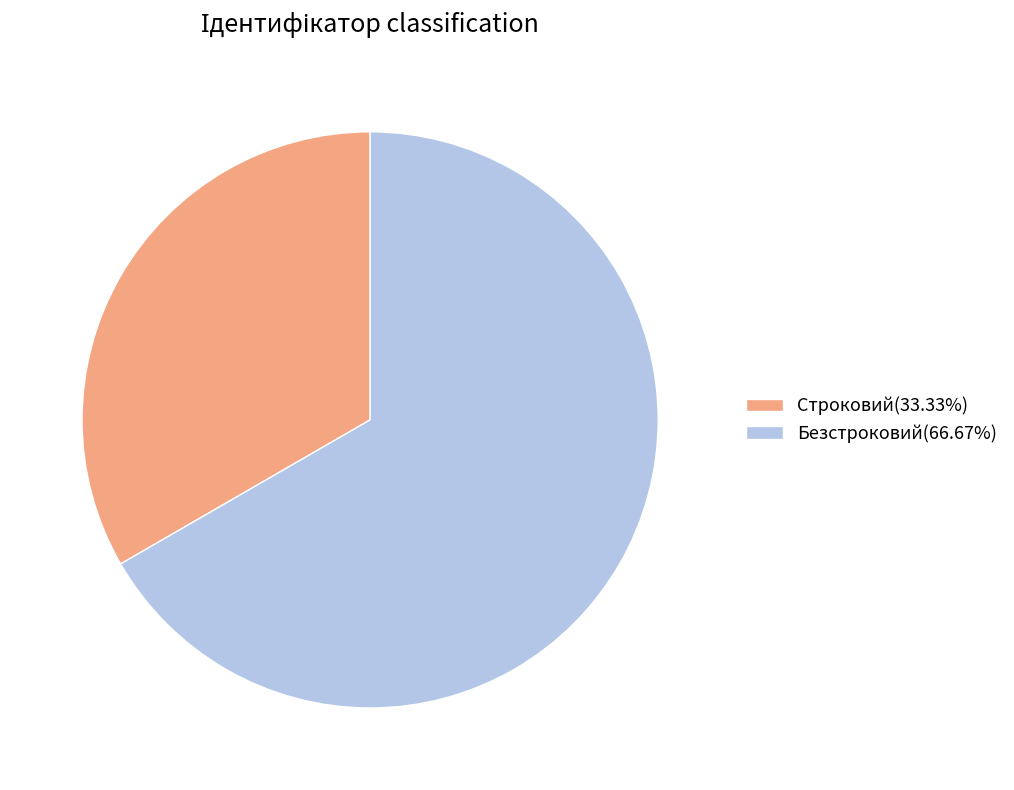

Do Строковий(33.33%) and Безстроковий(66.67%) together represent more than half of the pie?

Yes